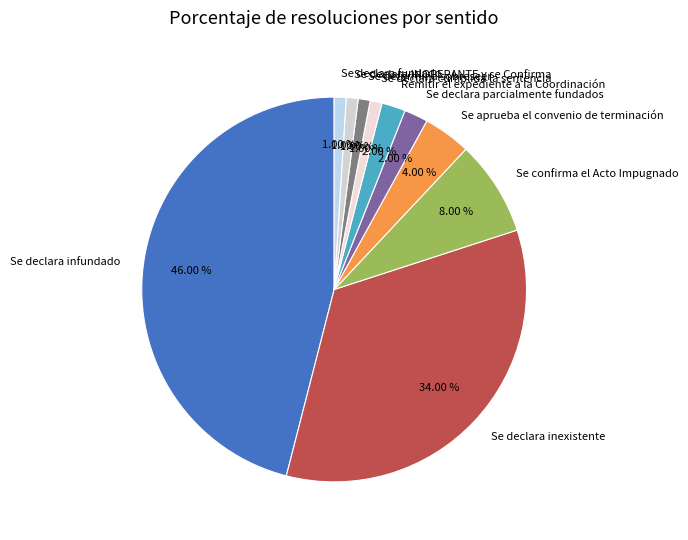

Is the sum of Remítir el expediente a la Coordinación and Se determina sobreseer greater than half?

No